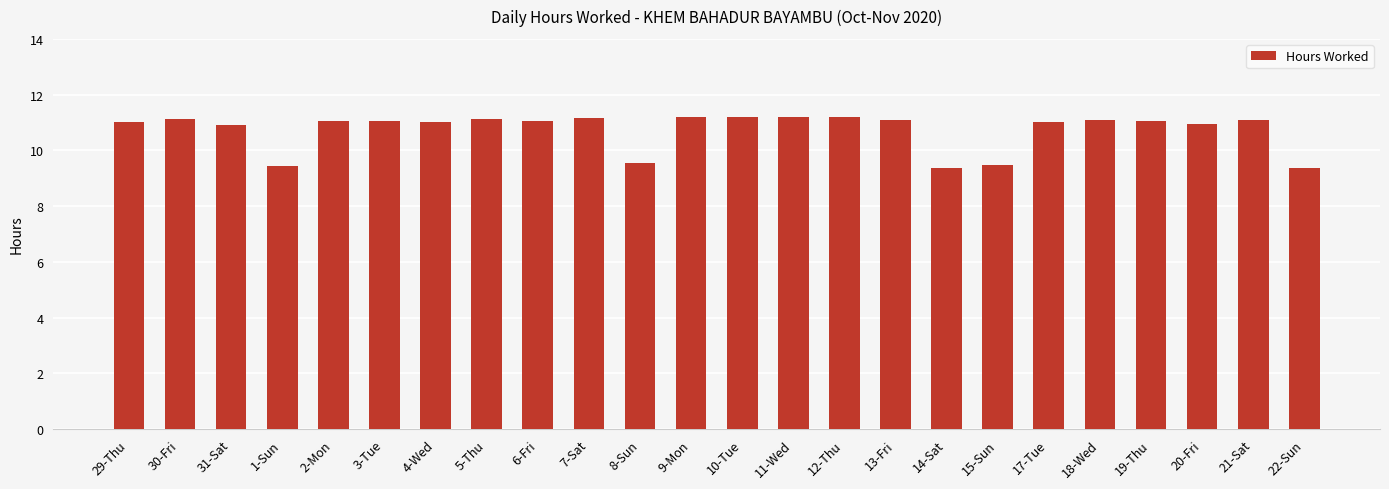

The chart shows a value of 9.5 at 15-Sun. True or false?

True